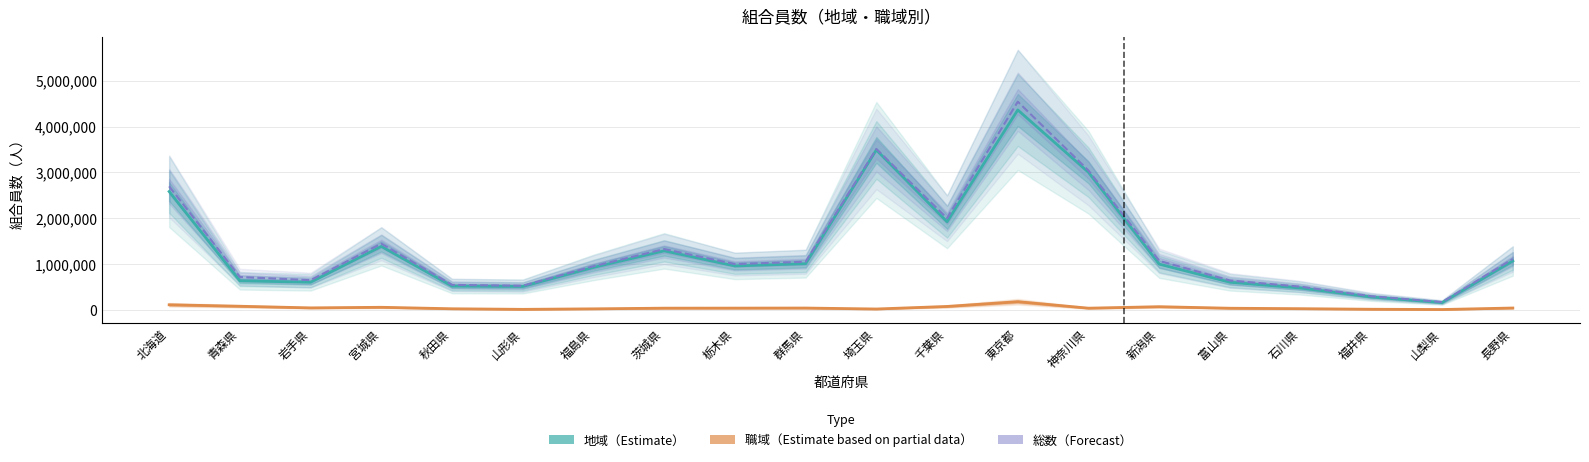

At which label does 地域 first exceed 1000045?

北海道